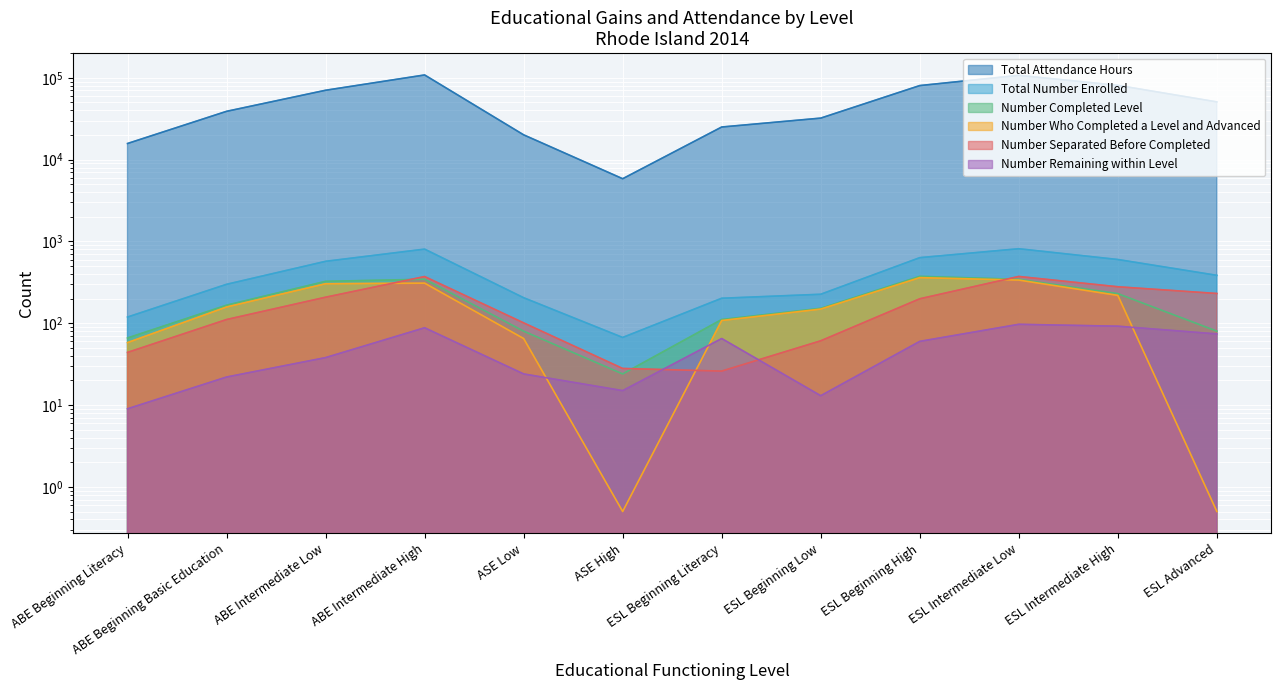

Is the value of Number Remaining within Level at ESL Beginning High greater than the value of Total Attendance Hours at ABE Intermediate High?

No